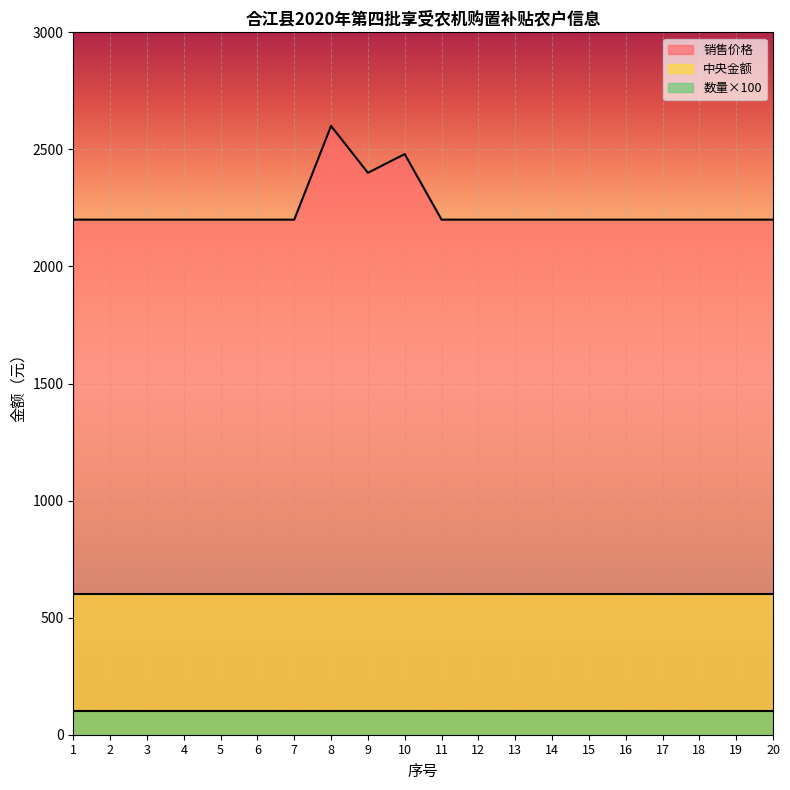

True or false: 销售价格 and 中央金额 cross at least once.

False